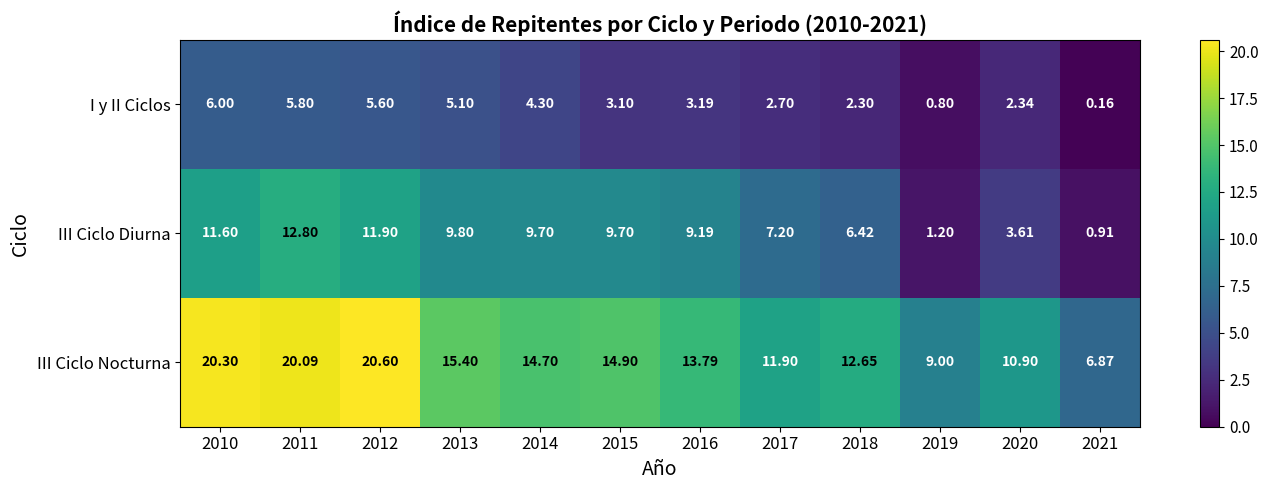

Is the value of III Ciclo Diurna at 2021 greater than the value of I y II Ciclos at 2018?

No